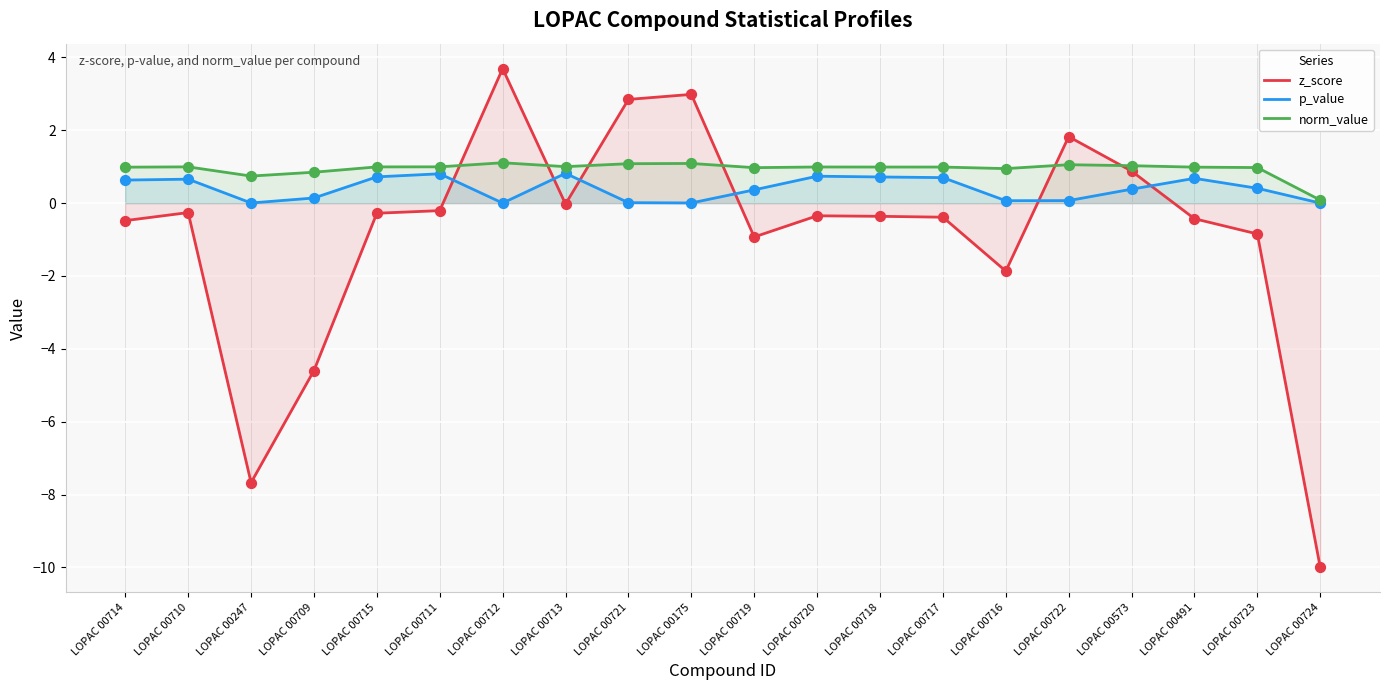

What are all the series names shown in the legend?

z_score, p_value, norm_value